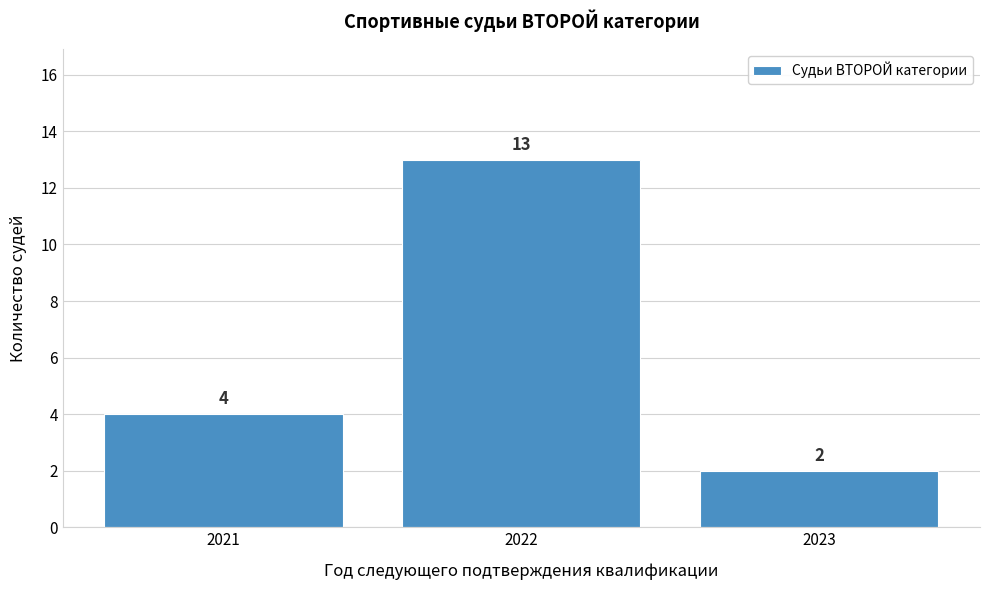

Reading right to left, list all the values displayed in this chart.

2	13	4